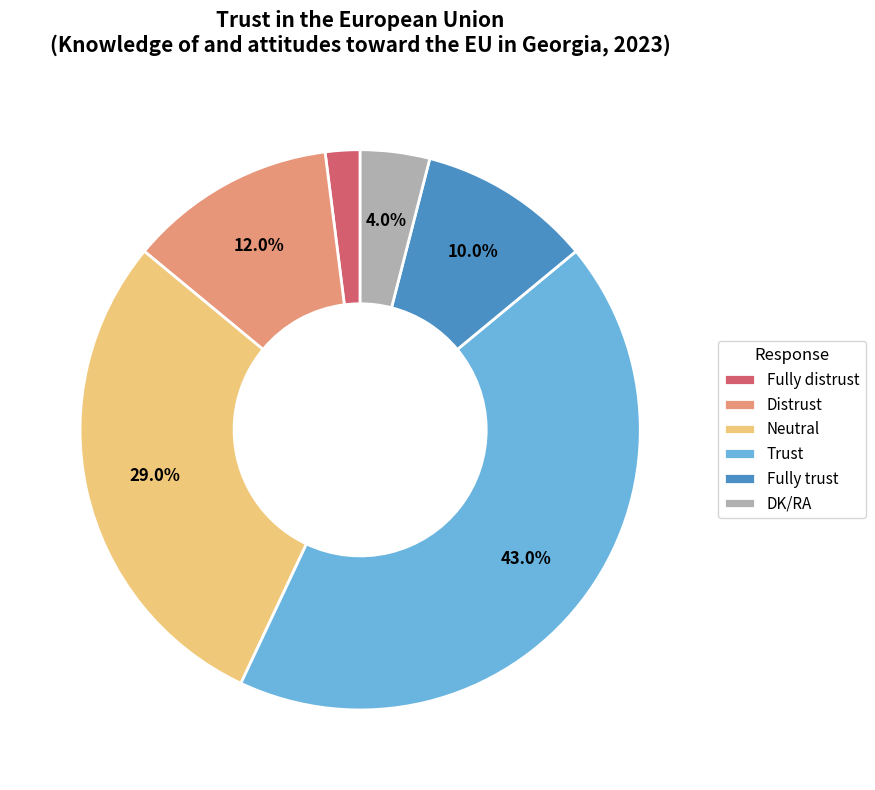

Which slice is the largest?

Trust